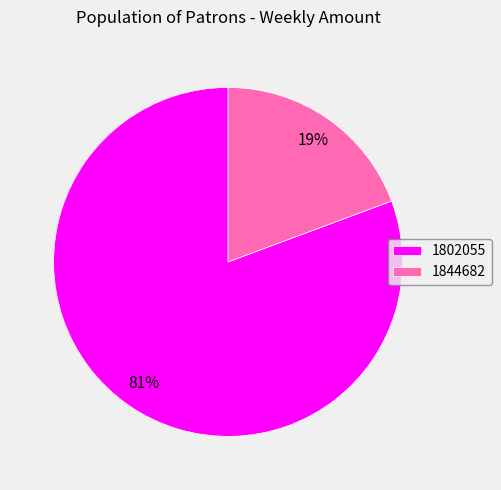

What is the smallest slice in the pie chart?

1844682